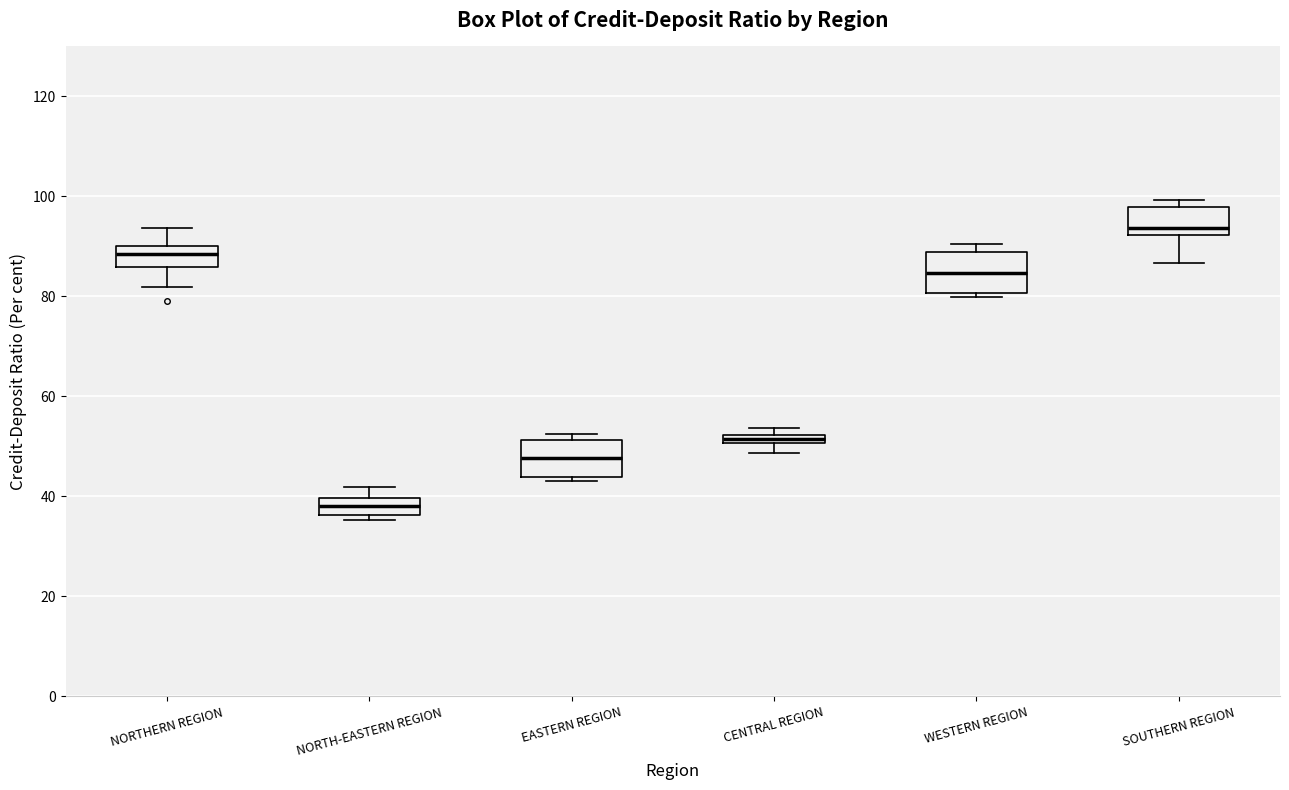

Where is the upper edge of the box for WESTERN REGION on the y-axis? The values are not printed on the chart, so give them approximately, as read against the axis.

88